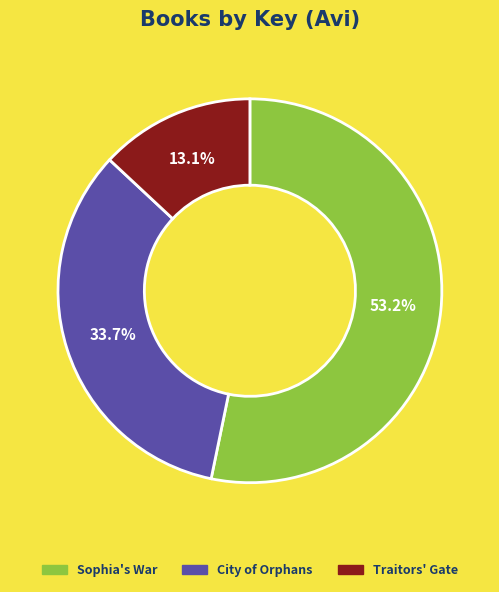

Is it true that Sophia's War is 67% of the pie?

False